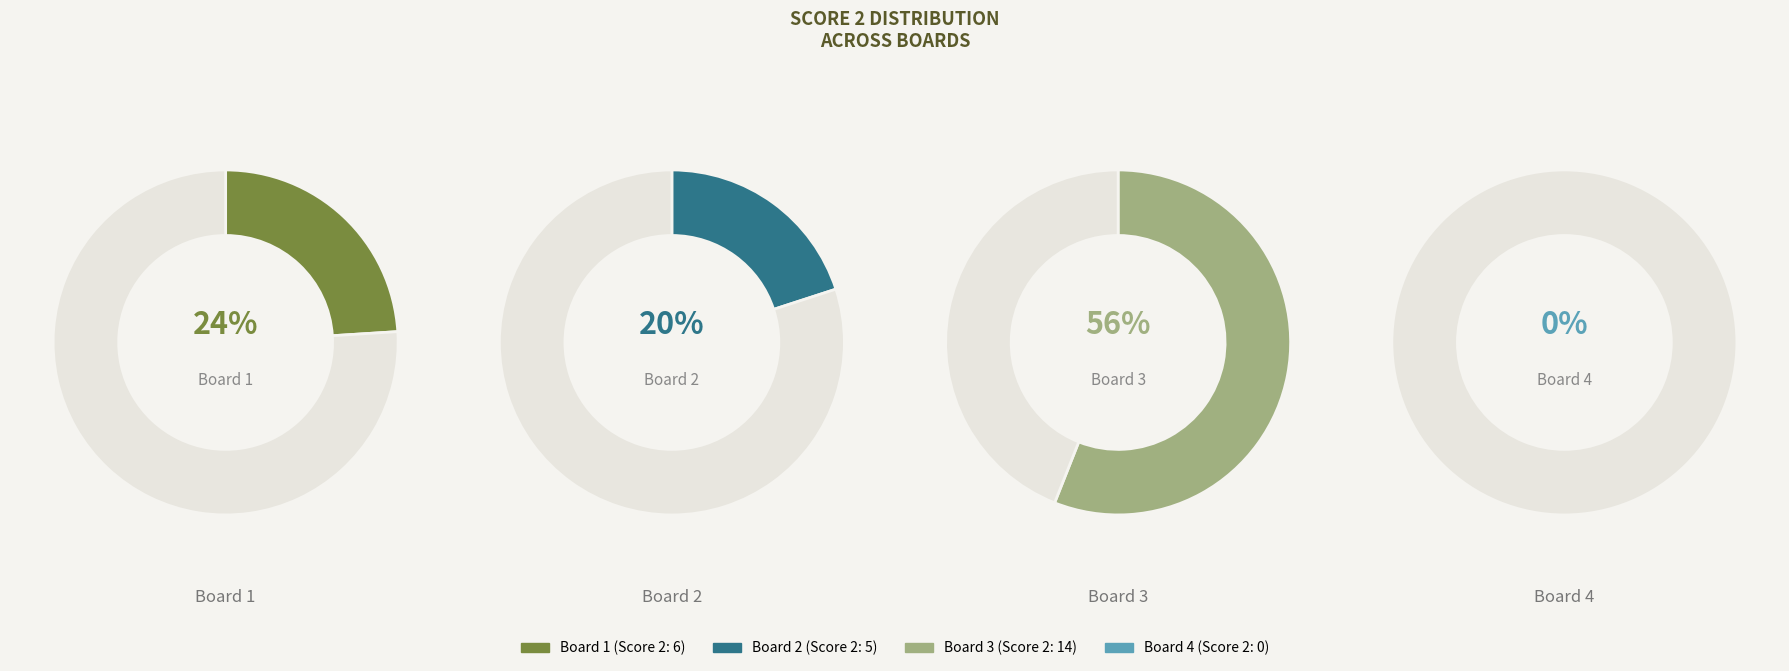

To the nearest percent, what percentage of the pie is Board 2?

20%